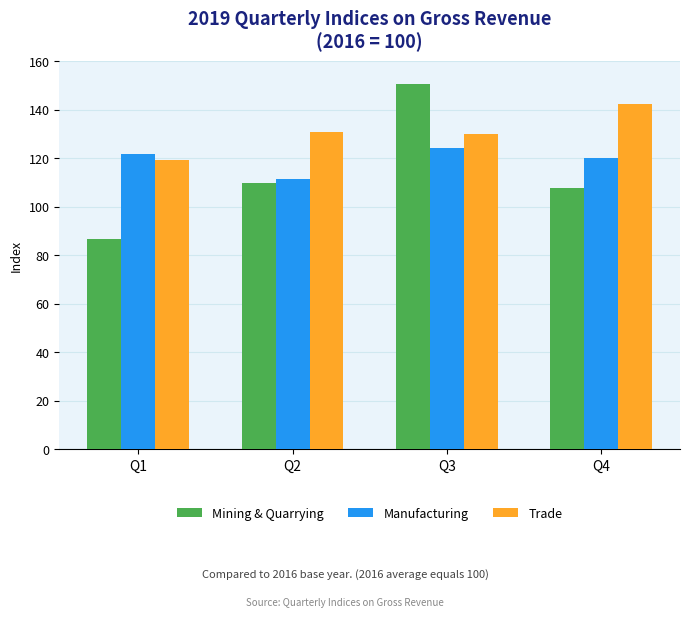

Reading right to left, list all the values displayed in this chart.

Mining & Quarrying: 107.6	150.8	109.9	86.7
Manufacturing: 120.1	124.1	111.4	121.9
Trade: 142.3	130.1	130.9	119.3